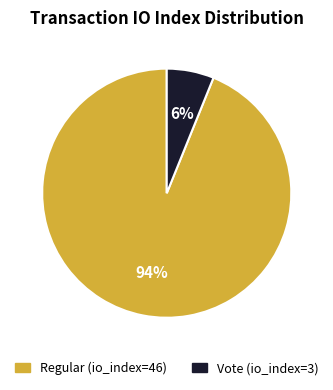

Count the number of slices in the pie.

2